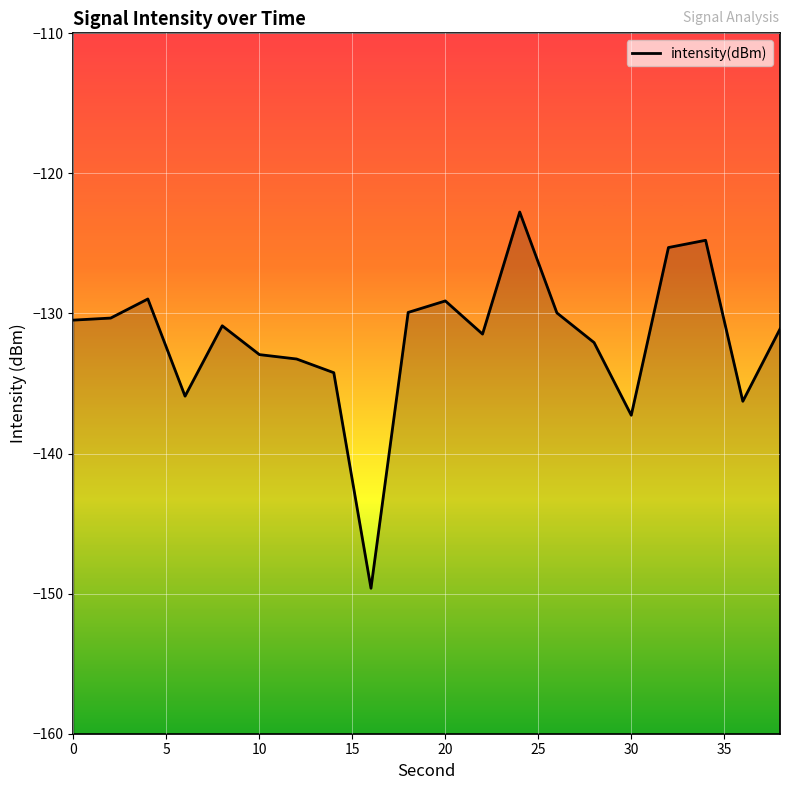

True or false: there are more than 1 points higher than both neighbors.

True